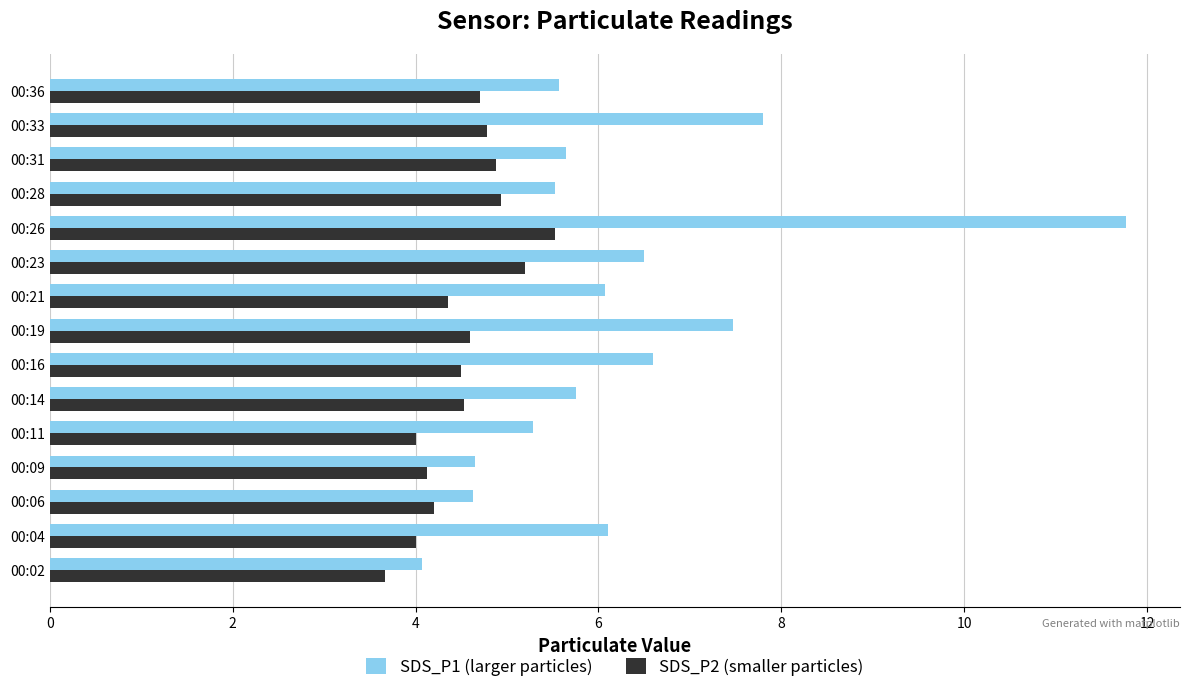

What is the maximum value shown in the chart?

11.8